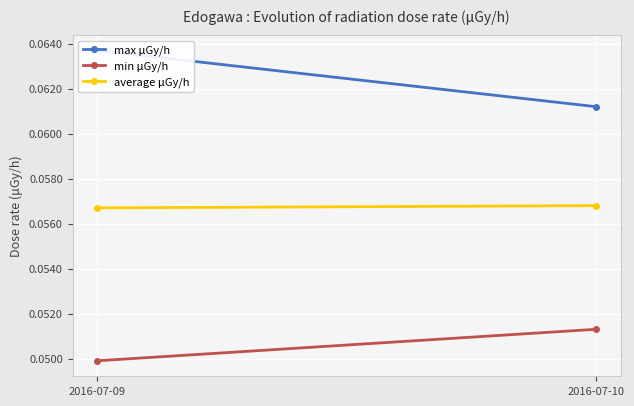

The value of min μGy/h at 2016-07-10 is 0.1. True or false?

True